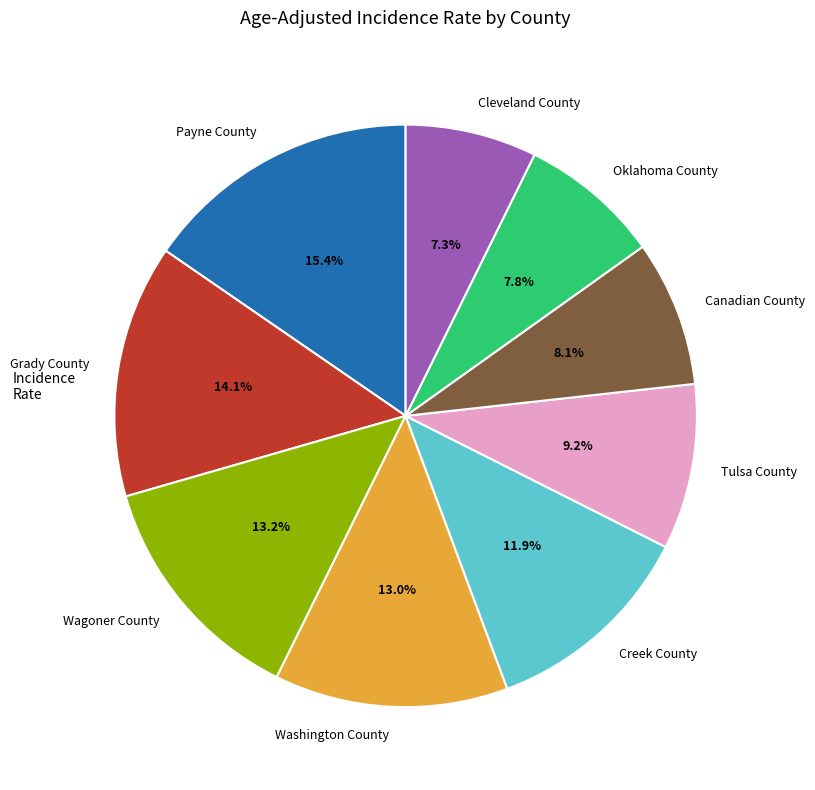

Count the number of slices in the pie.

9